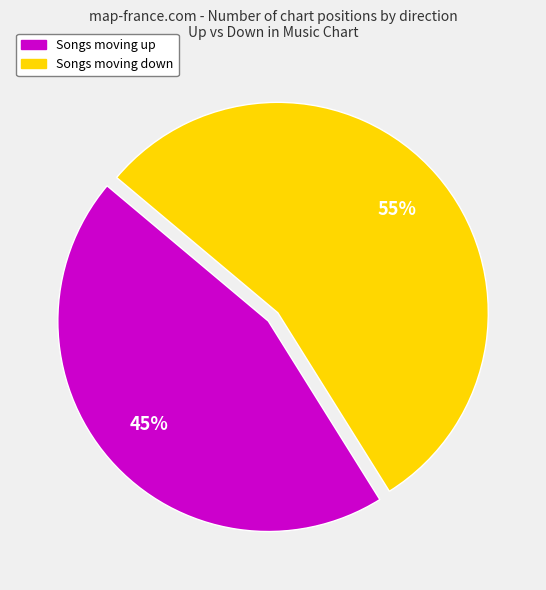

To the nearest percent, what is the difference between the largest and smallest slice percentages?

10%